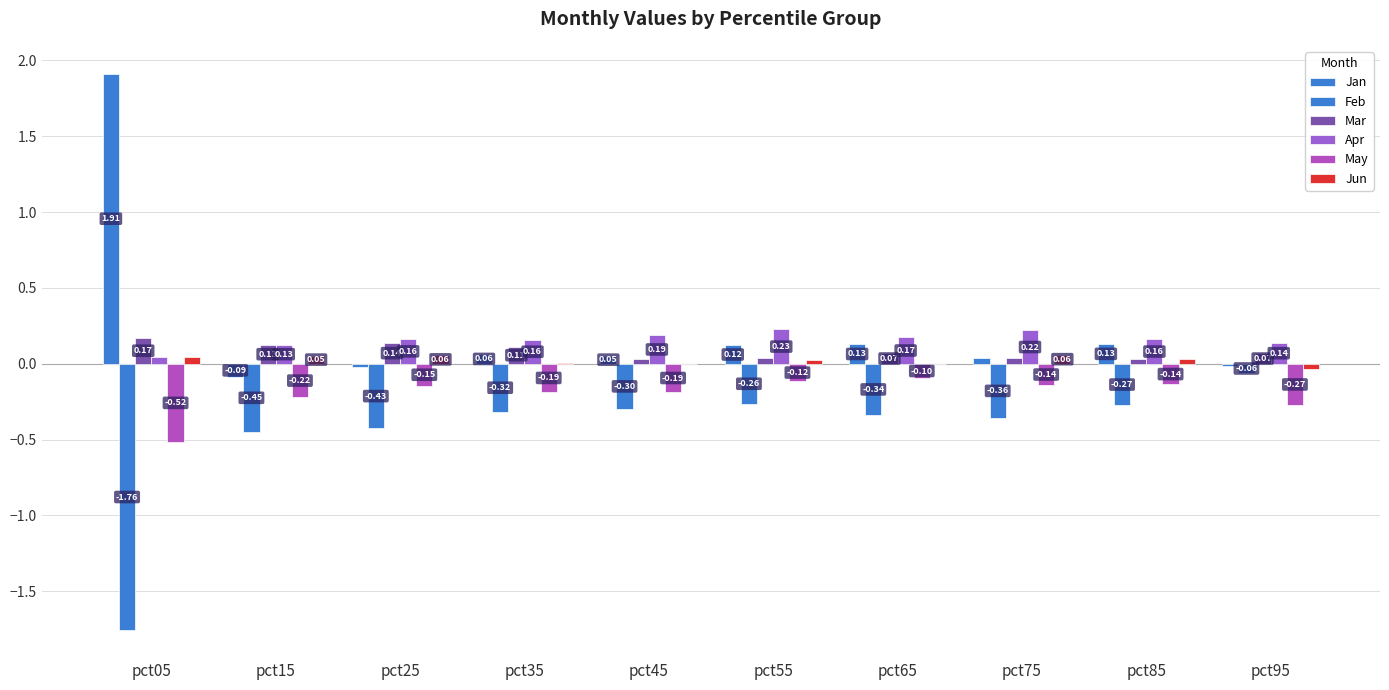

Does the chart contain stacked bars?

No